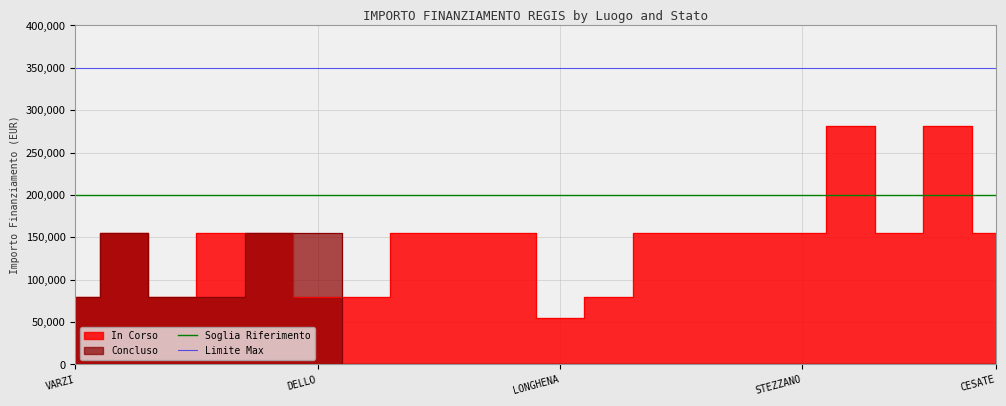

Between VARZI and DELLO, which is larger?

VARZI